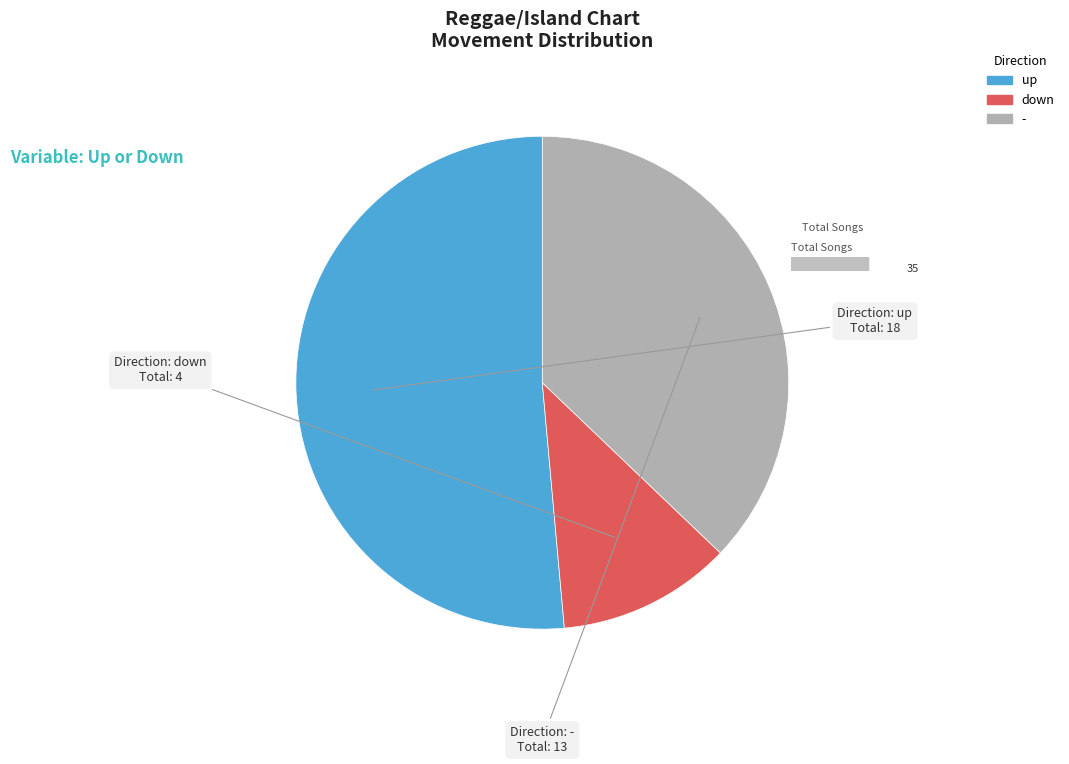

The - slice represents 37% of the pie. True or false?

True